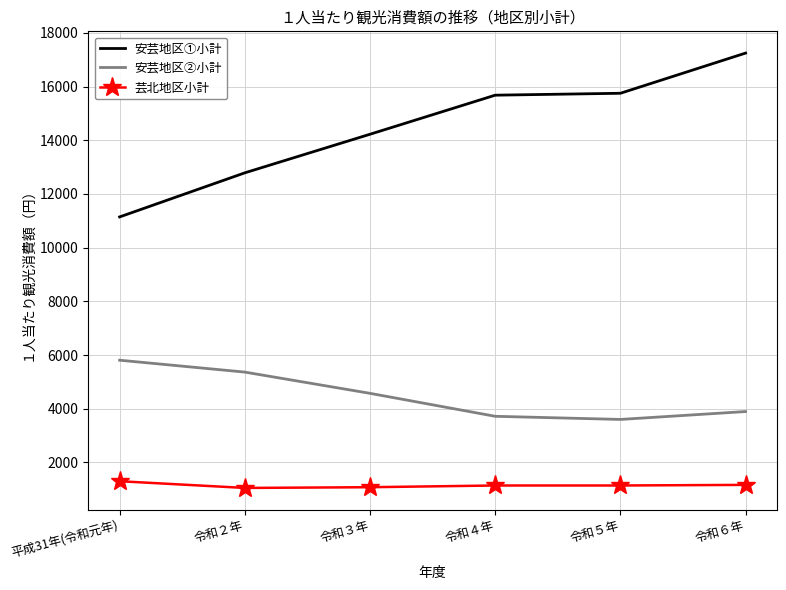

Which category has the highest value across all series?

令和６年